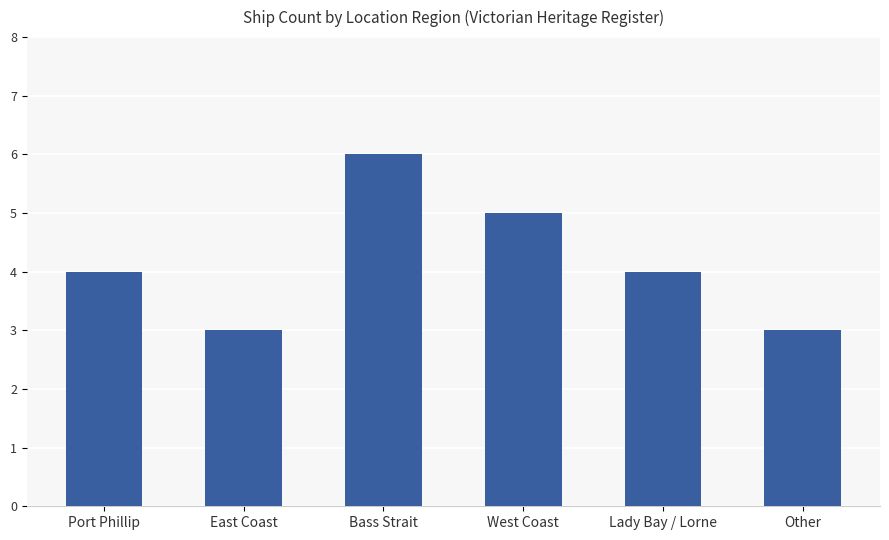

How many data points does each series have?

6